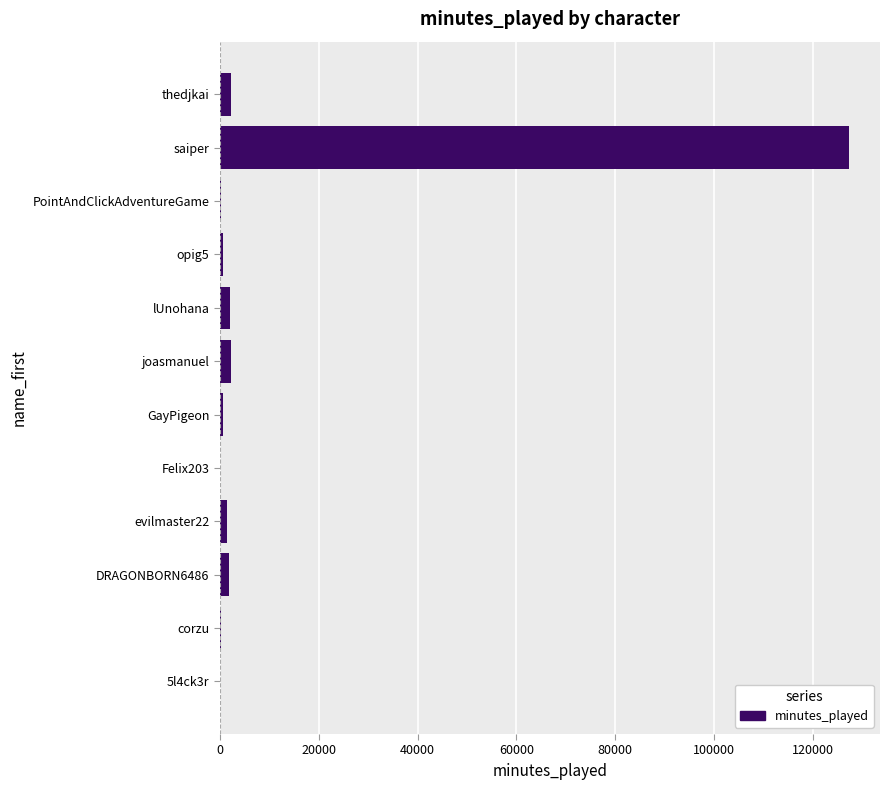

Where is the data nearest to the value 63633?

thedjkai